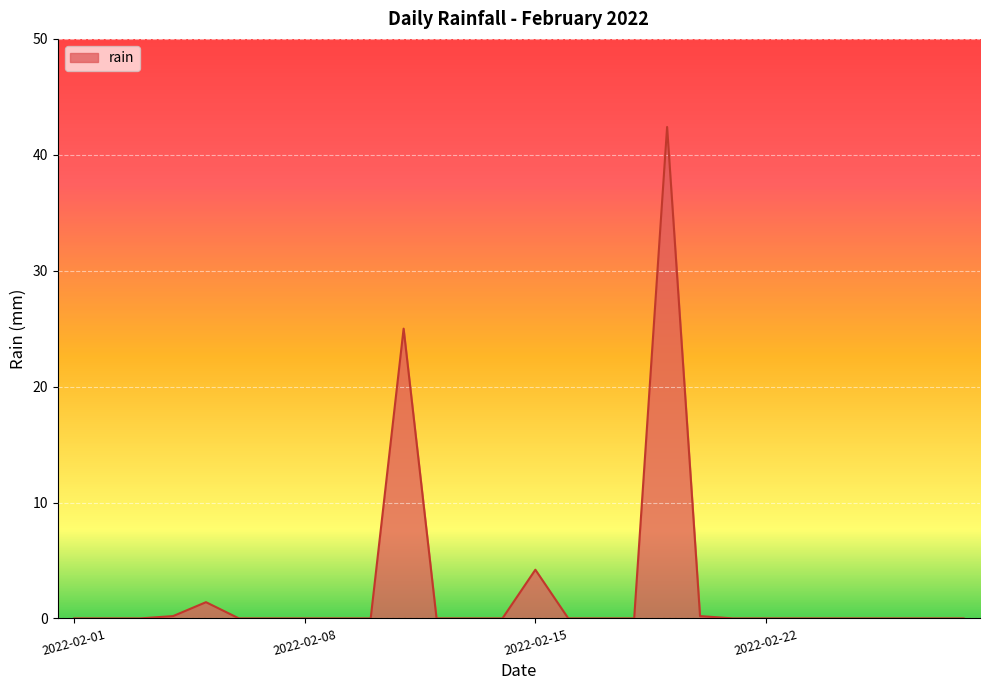

What is the maximum value shown in the chart?

42.4